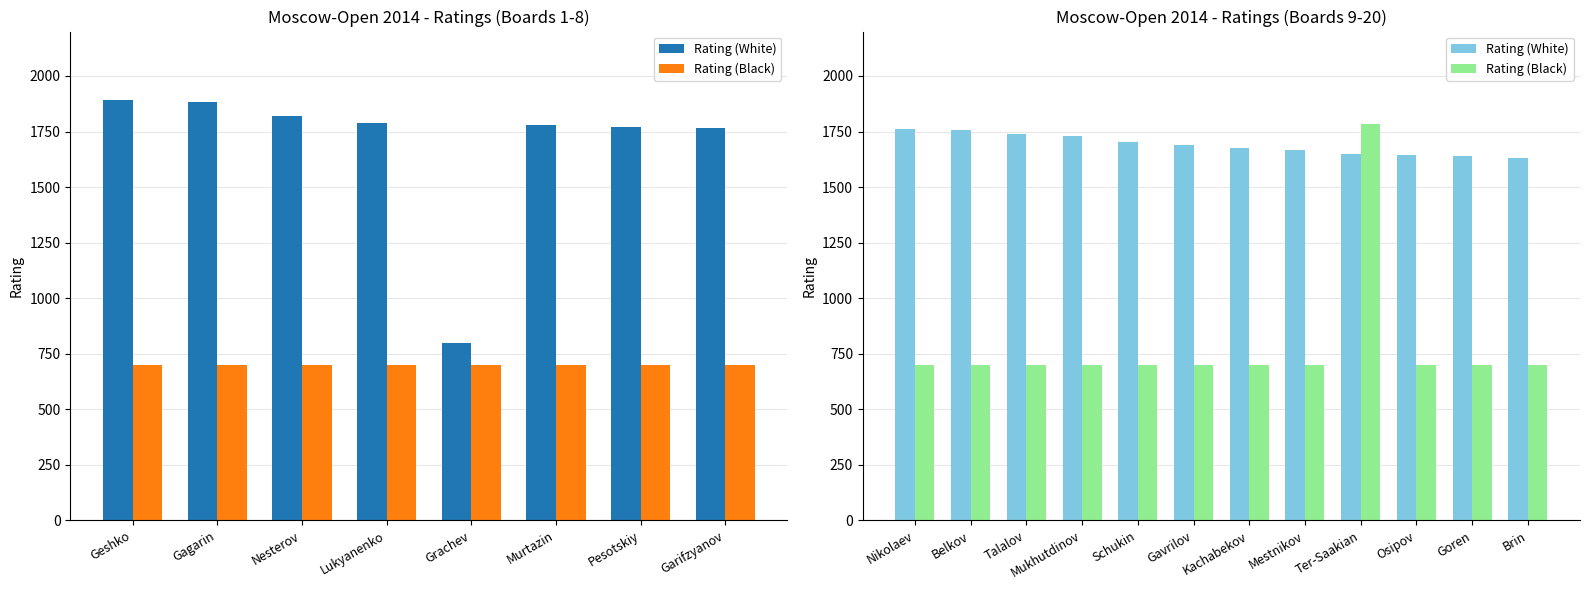

The Rating (White) series shows 2317 at Ter-Saakian. True or false?

False